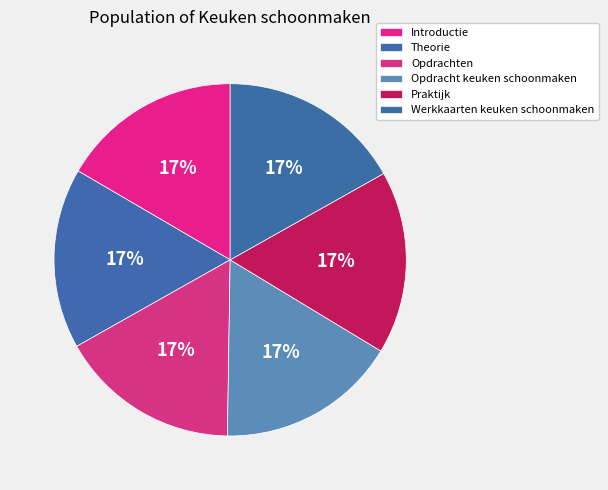

How many slices are in this pie chart?

6